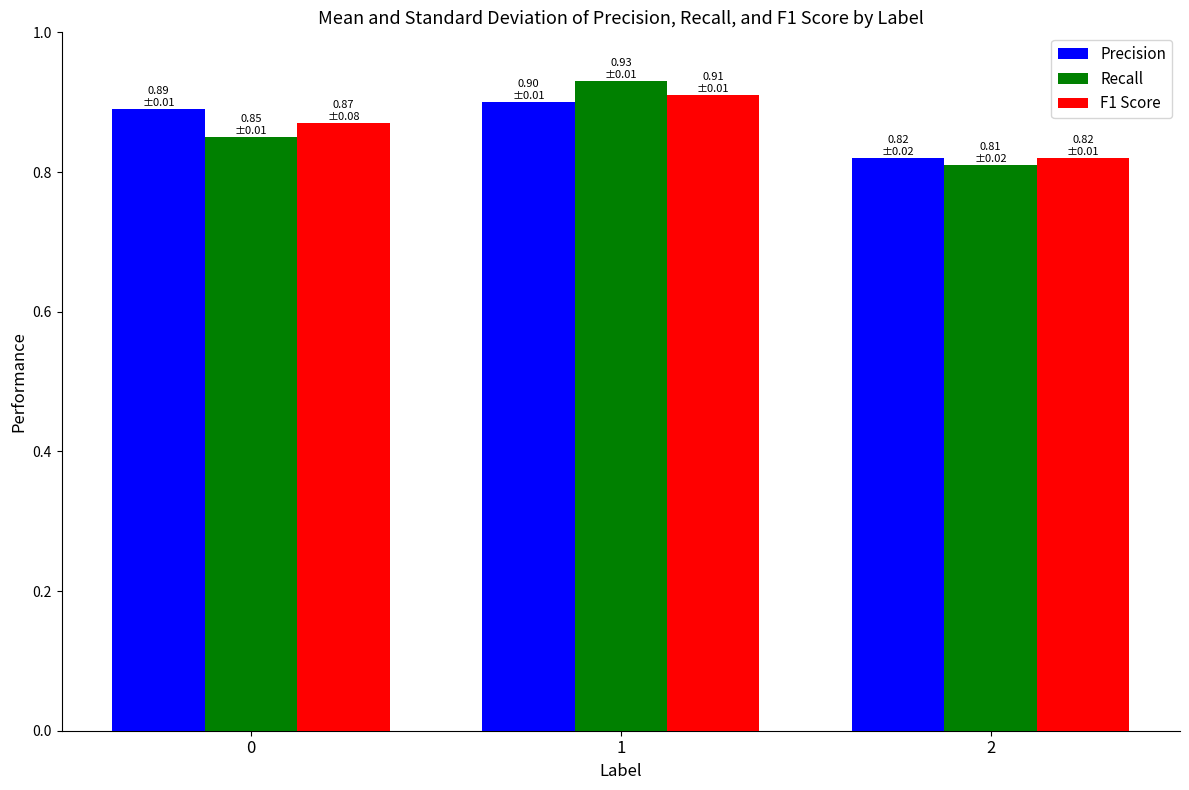

How many groups of bars are there?

3